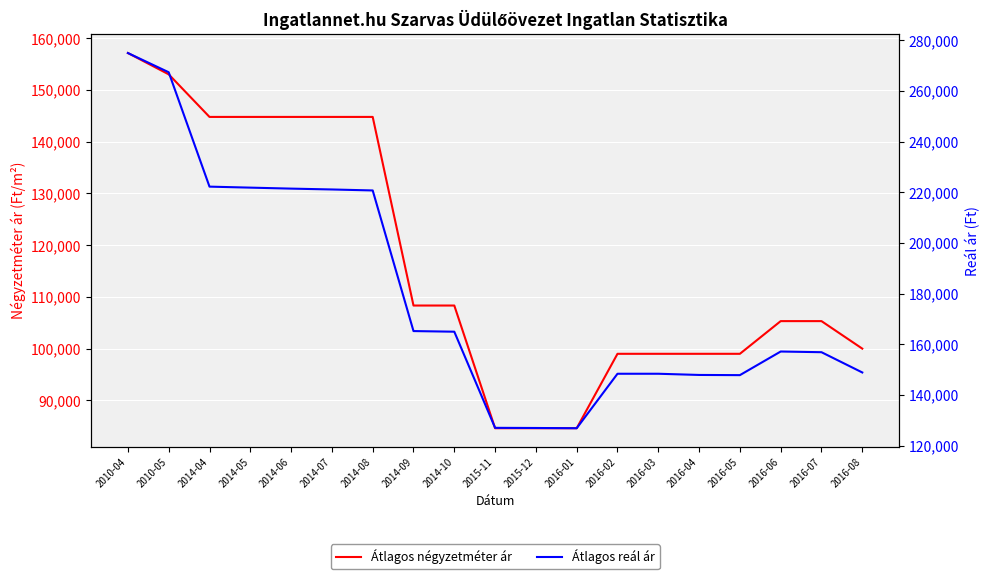

Rank the series by their maximum value, from highest to lowest.

Átlagos reál ár, Átlagos négyzetméter ár